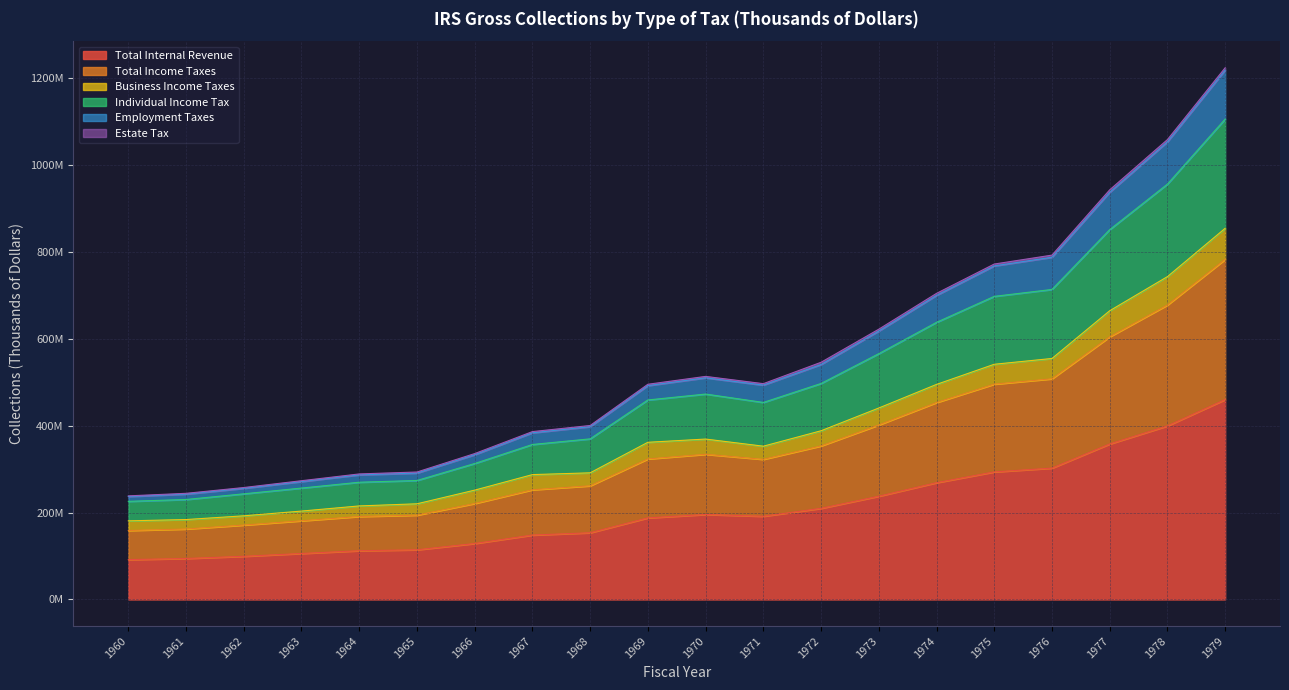

Does the chart display data point markers on the line(s)?

No